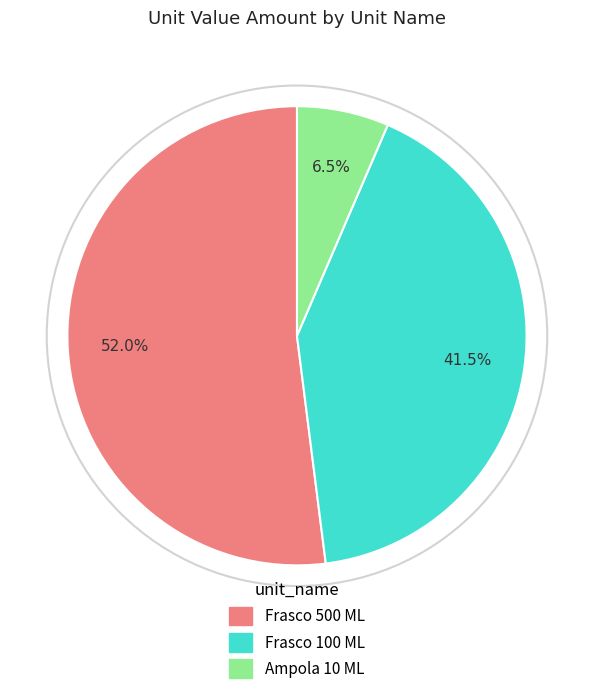

Is the sum of Ampola 10 ML and Frasco 100 ML greater than half?

No